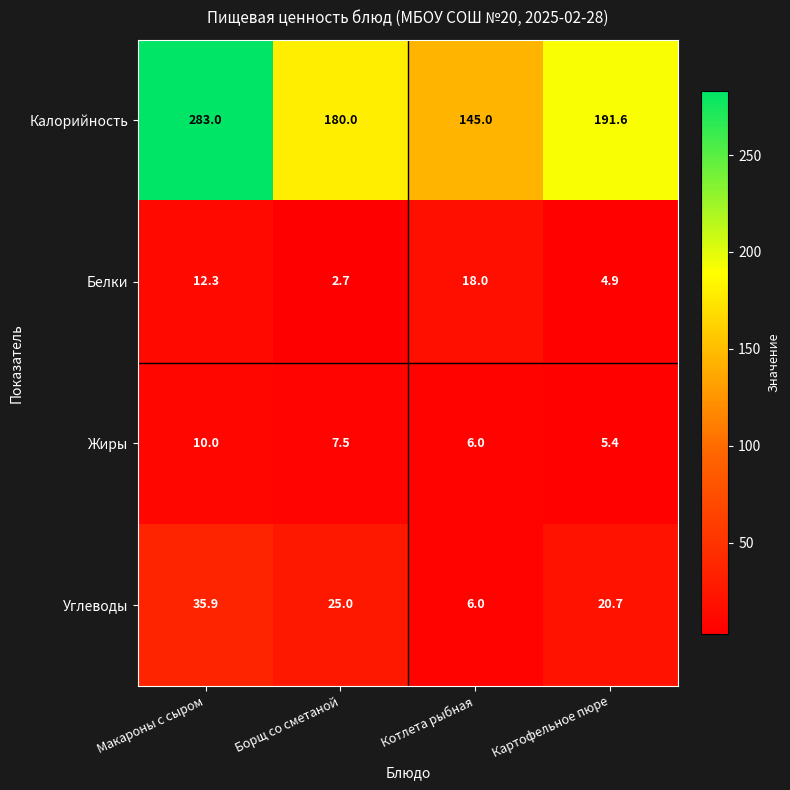

What is the spread (max minus min) of values at Макароны с сыром?

273.0